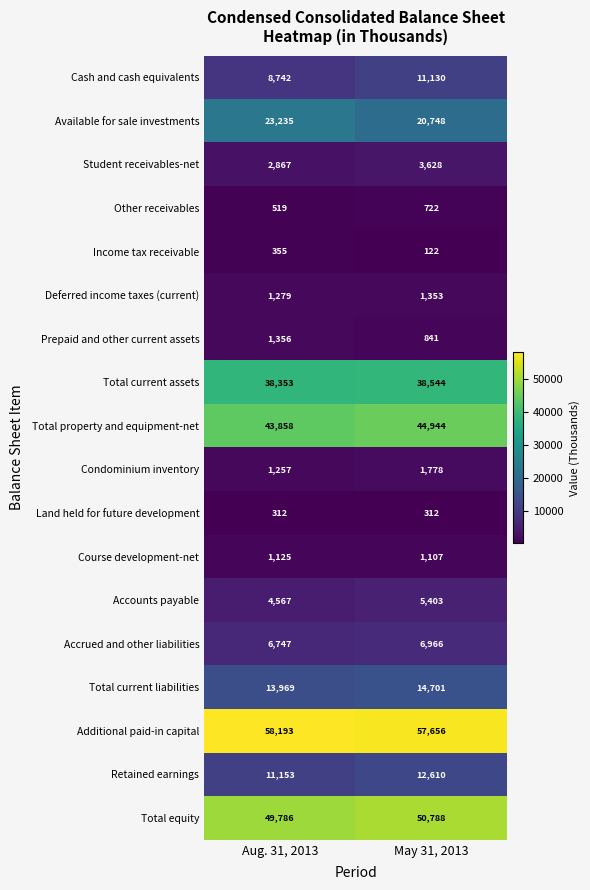

True or false: Land held for future development has a value of 312 at Aug. 31, 2013.

True